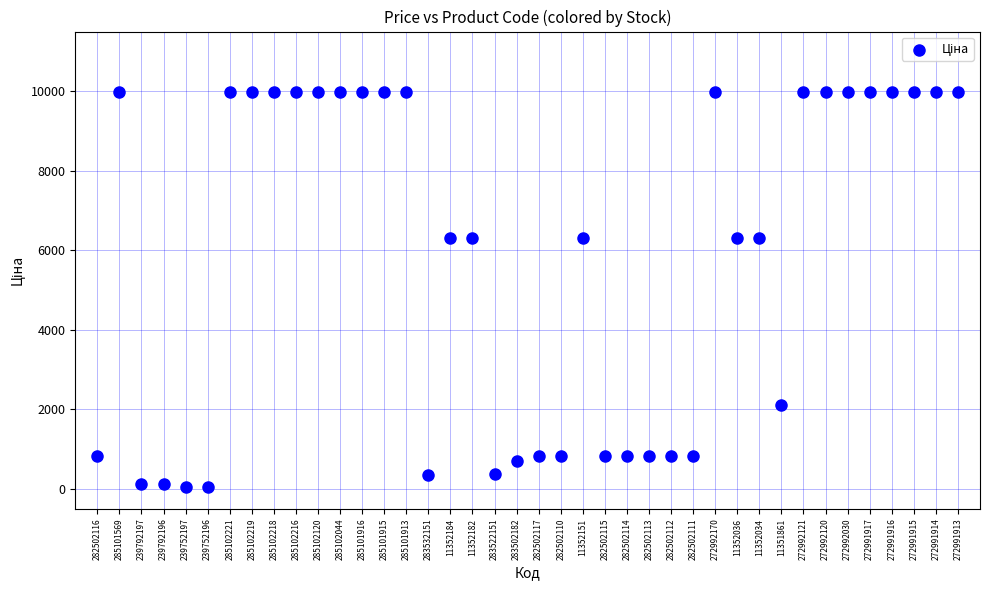

What is the range of Y values (max minus min)?

9917.9